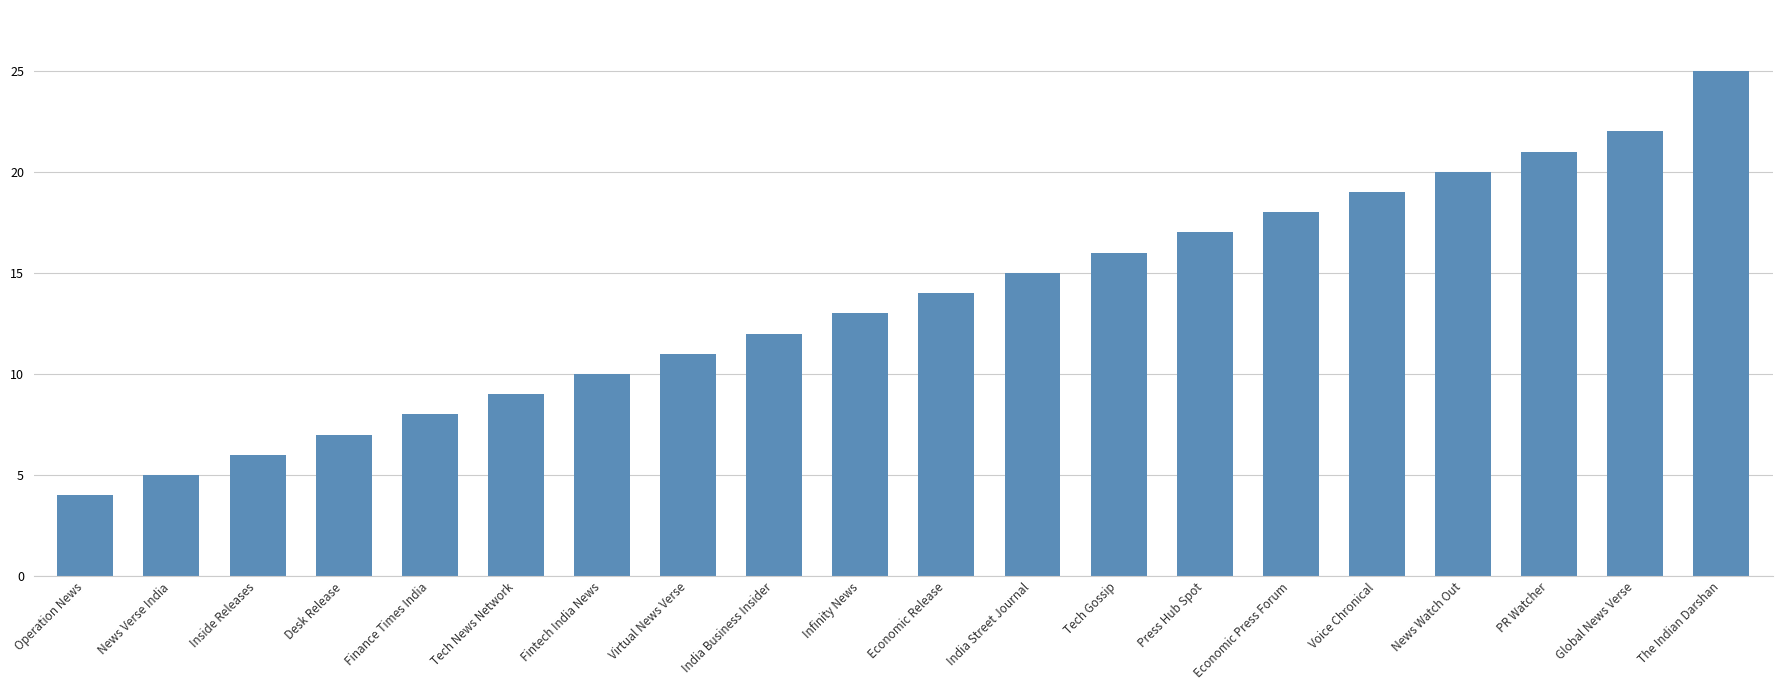

The value at Tech Gossip is 16. True or false?

True